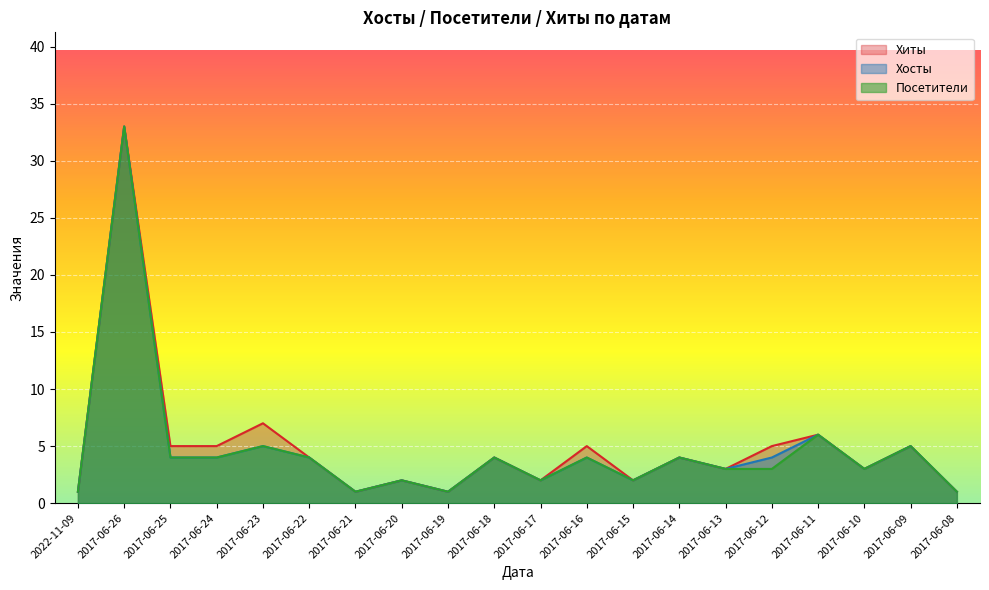

At how many categories does at least one series exceed 28?

1